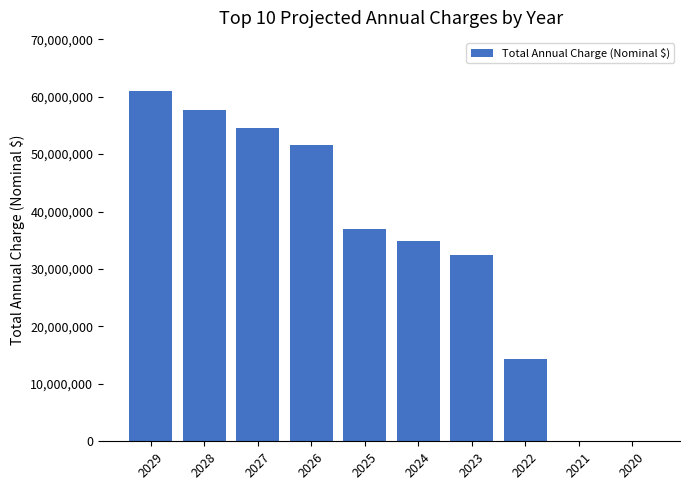

The chart shows a value of 22937682.3 at 2024. True or false?

False